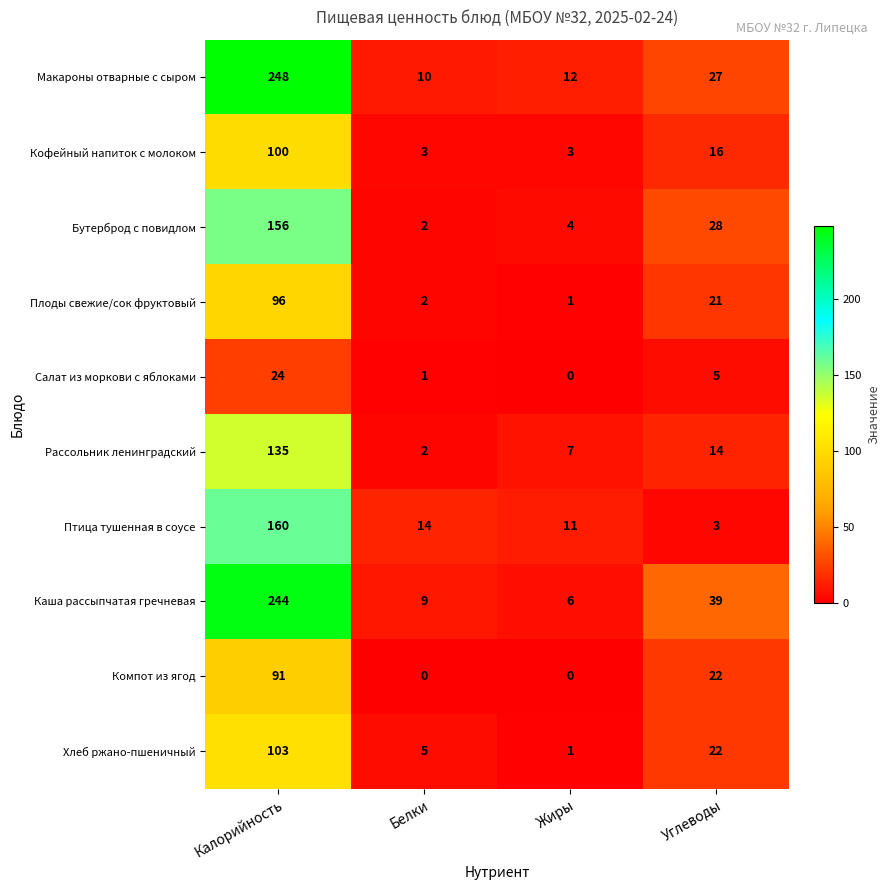

List the series in order of their peak value, lowest first.

Салат из моркови с яблоками, Компот из ягод, Плоды свежие/сок фруктовый, Кофейный напиток с молоком, Хлеб ржано-пшеничный, Рассольник ленинградский, Бутерброд с повидлом, Птица тушенная в соусе, Каша рассыпчатая гречневая, Макароны отварные с сыром